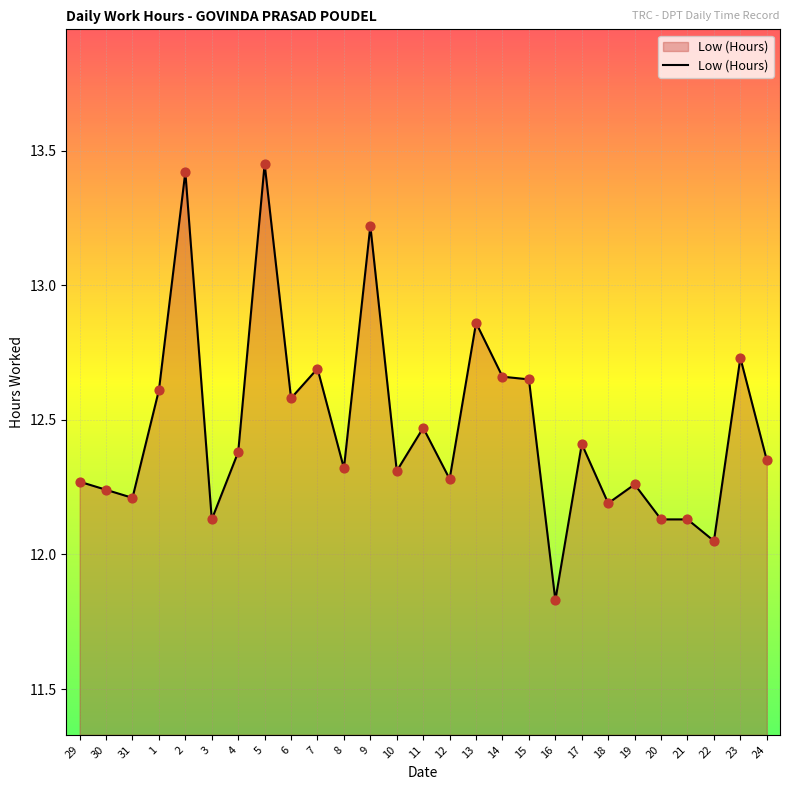

What is the ratio of the value at 12 to the value at 31?

1.0